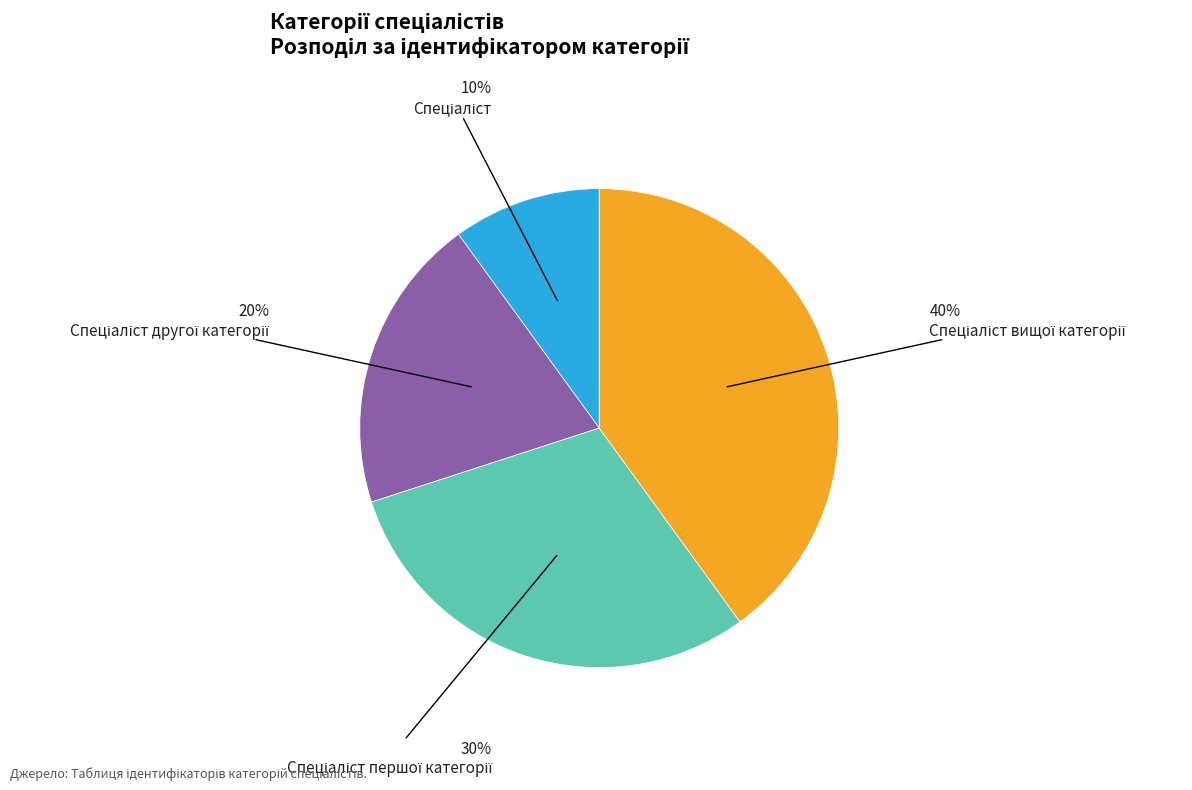

To the nearest percent, what is the average slice percentage?

25%